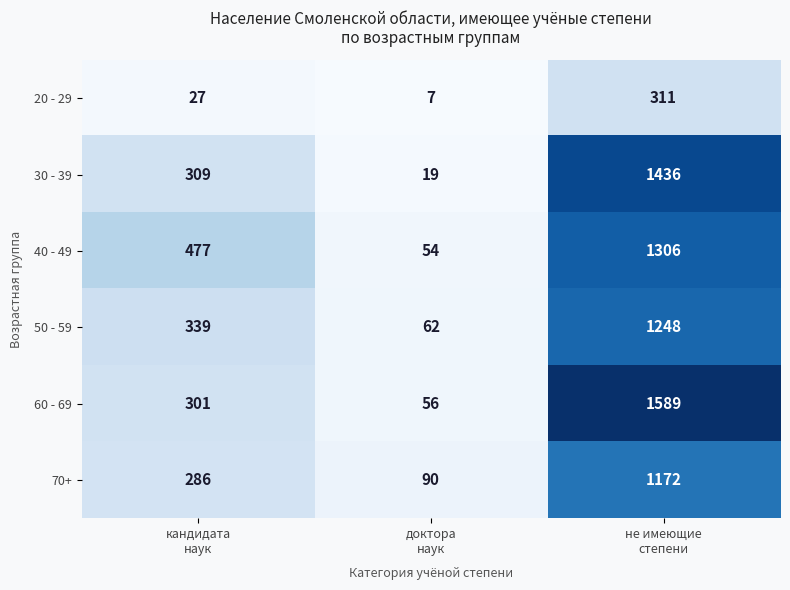

Reading left to right, list all the values displayed in this chart.

20 - 29: 27	7	311
30 - 39: 309	19	1436
40 - 49: 477	54	1306
50 - 59: 339	62	1248
60 - 69: 301	56	1589
70+: 286	90	1172